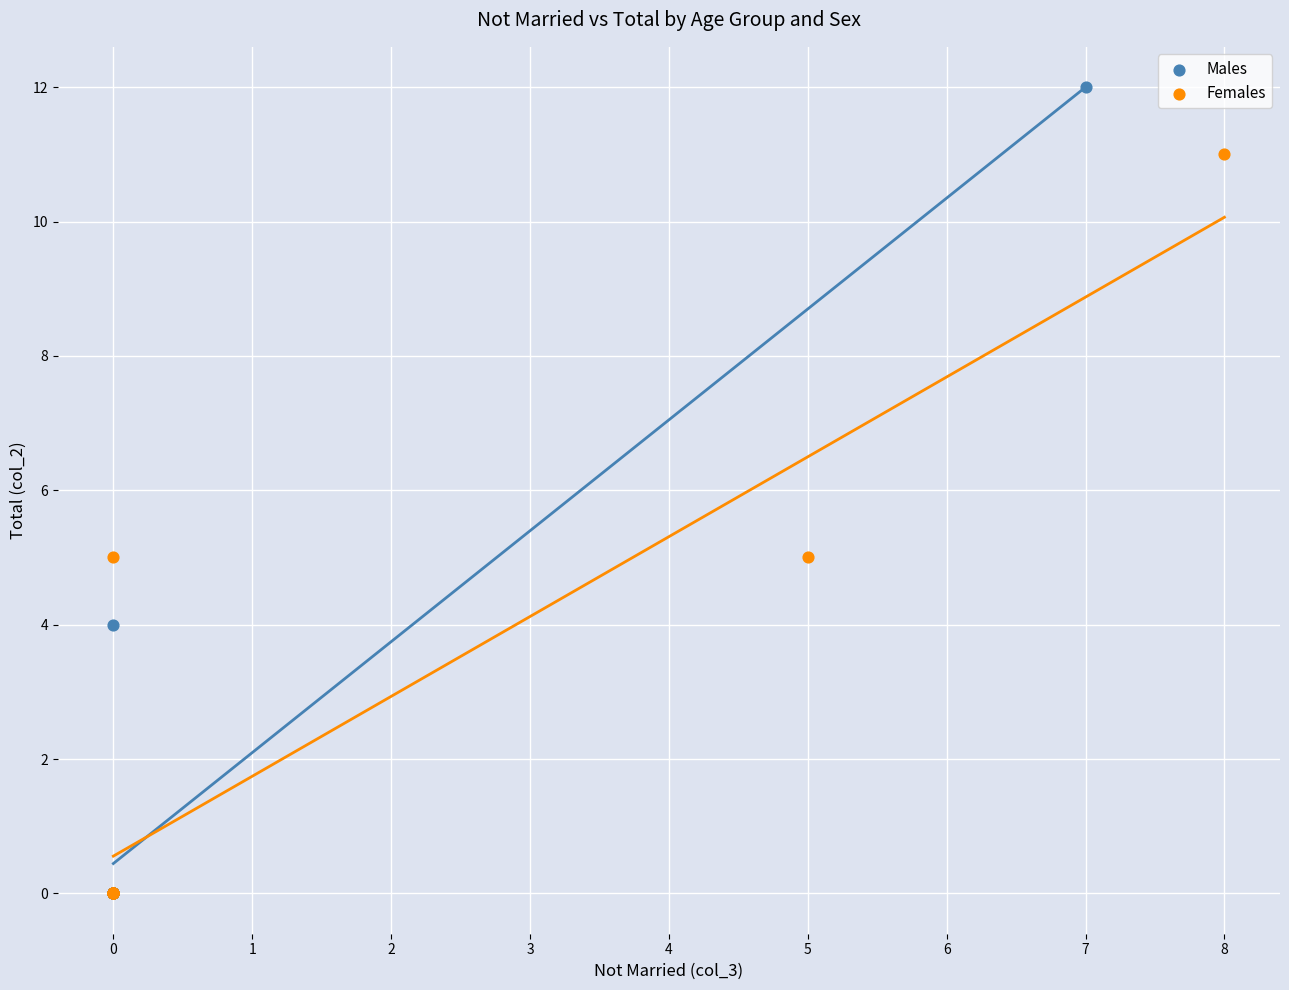

What are all the series names shown in the legend?

Males, Females